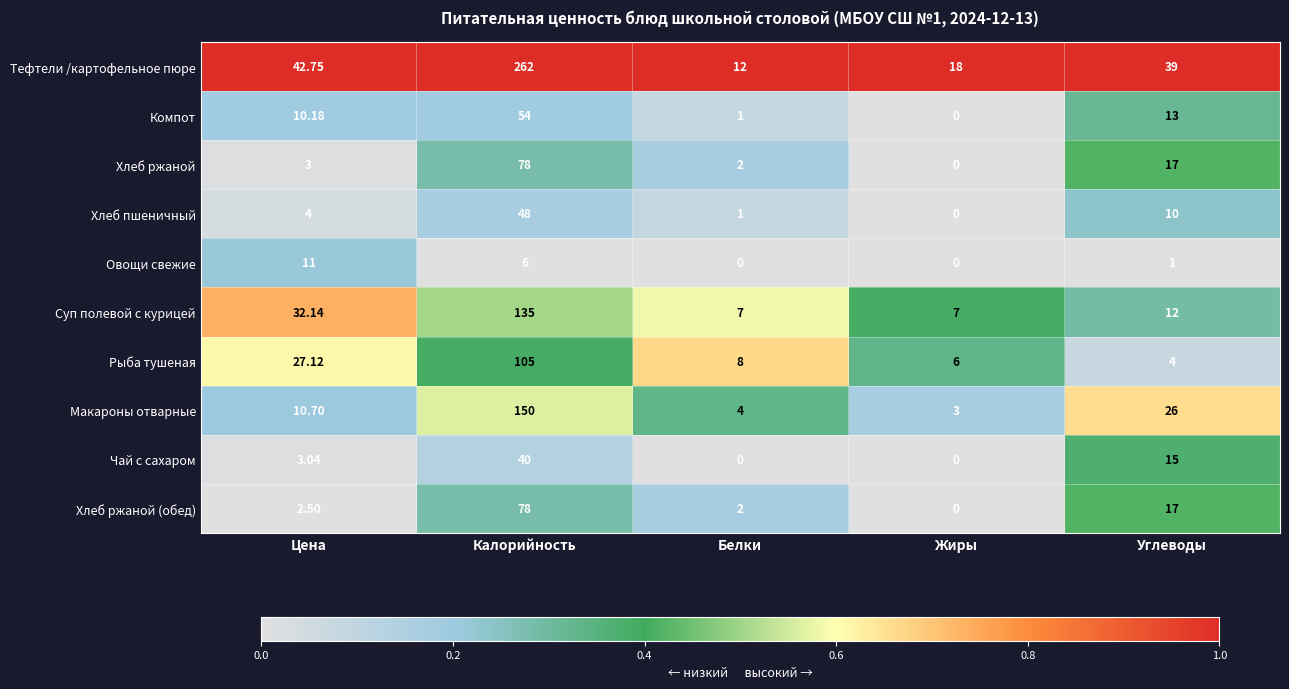

At which label does Компот reach its minimum?

Жиры